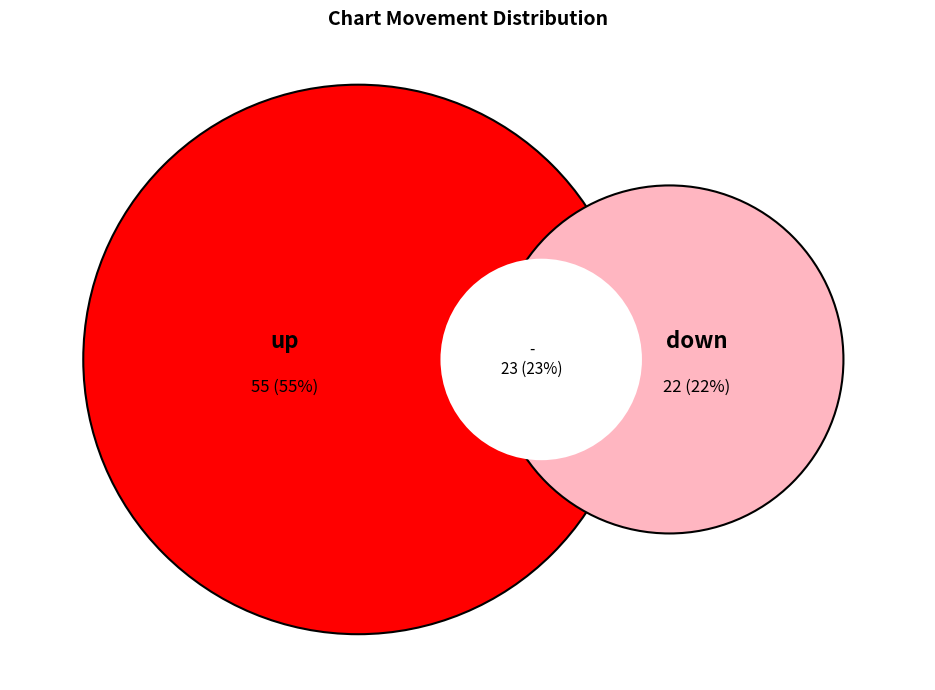

How many slices are in this pie chart?

3